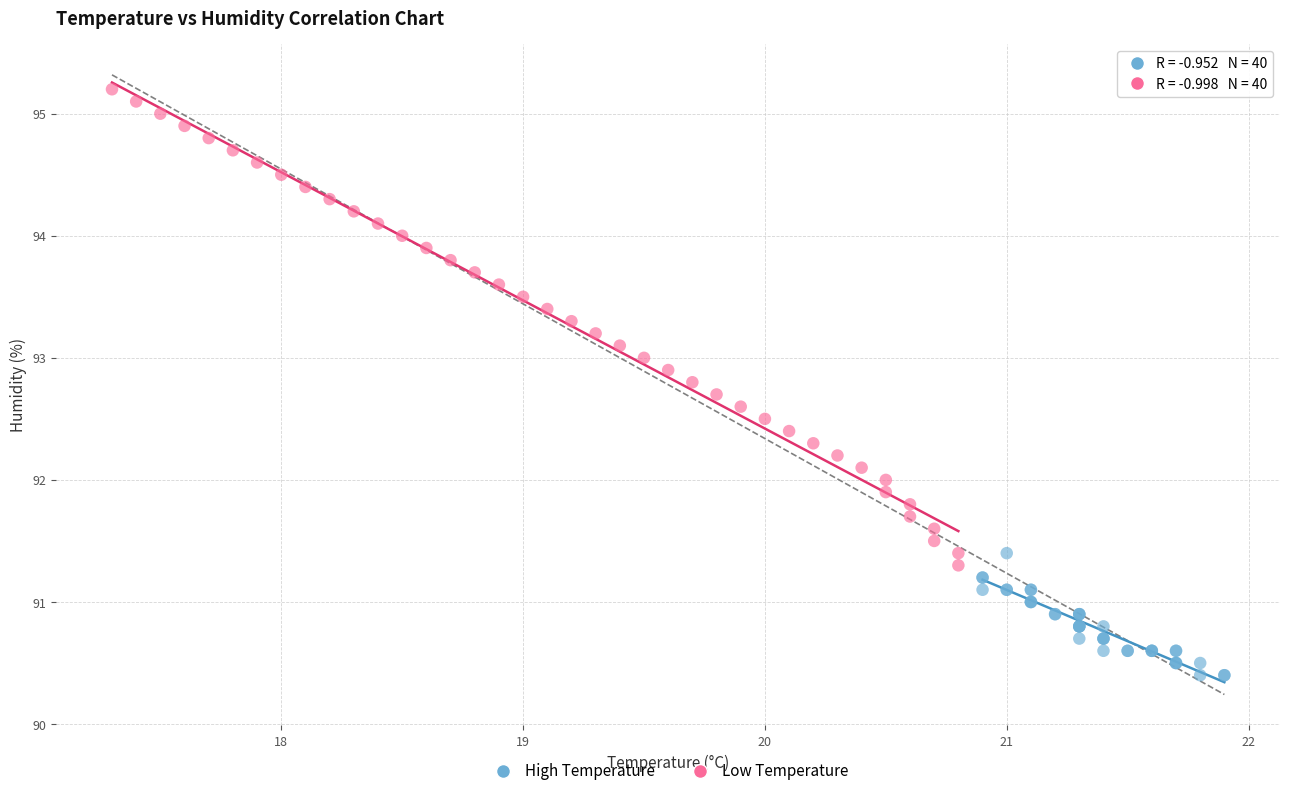

Which series has the largest Y range (max minus min)?

Low Temperature